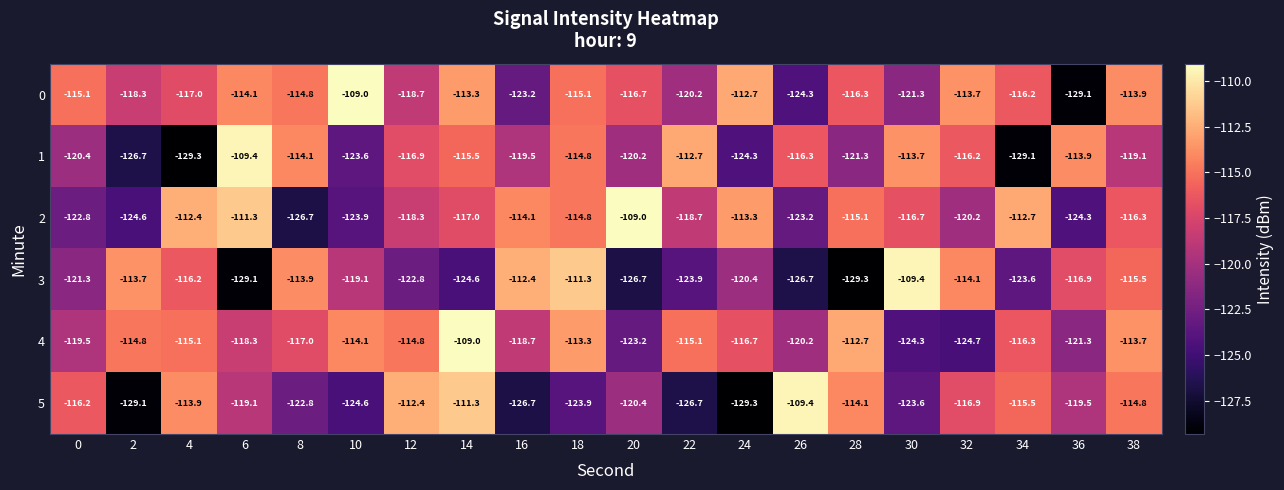

Which series has the largest range (max minus min)?

0